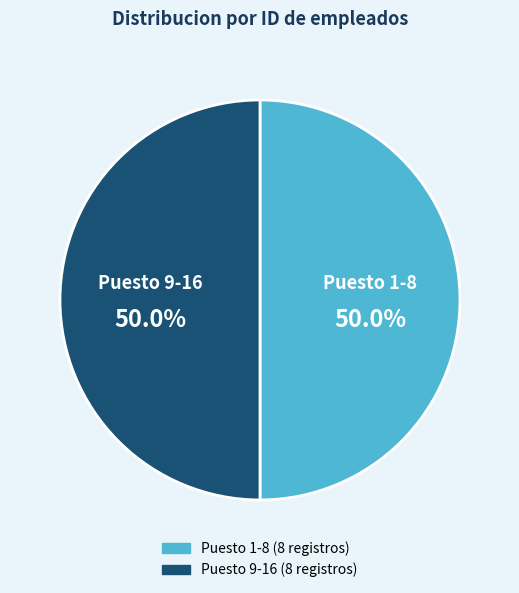

To the nearest percent, what is the difference between the largest and smallest slice percentages?

0%